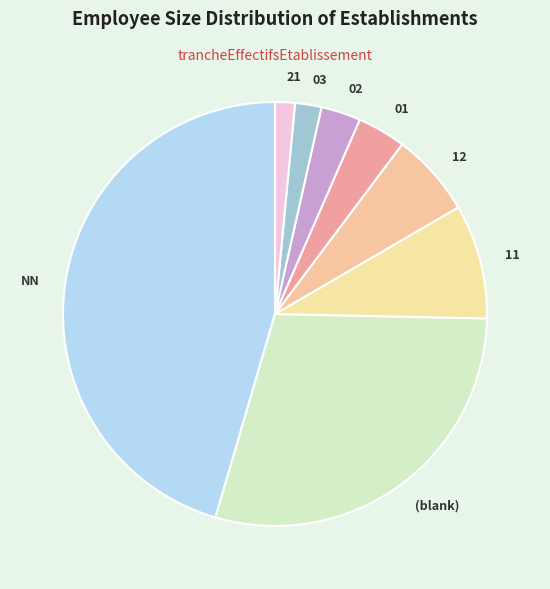

Is there a majority slice in this chart?

No